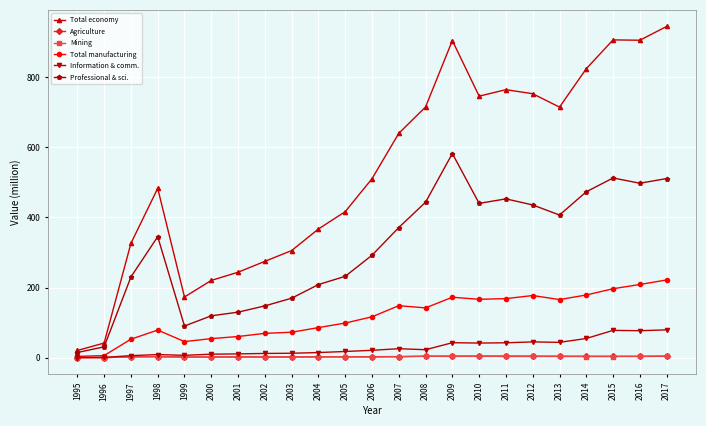

True or false: Information & comm. has more than 0 points higher than both neighbors.

True